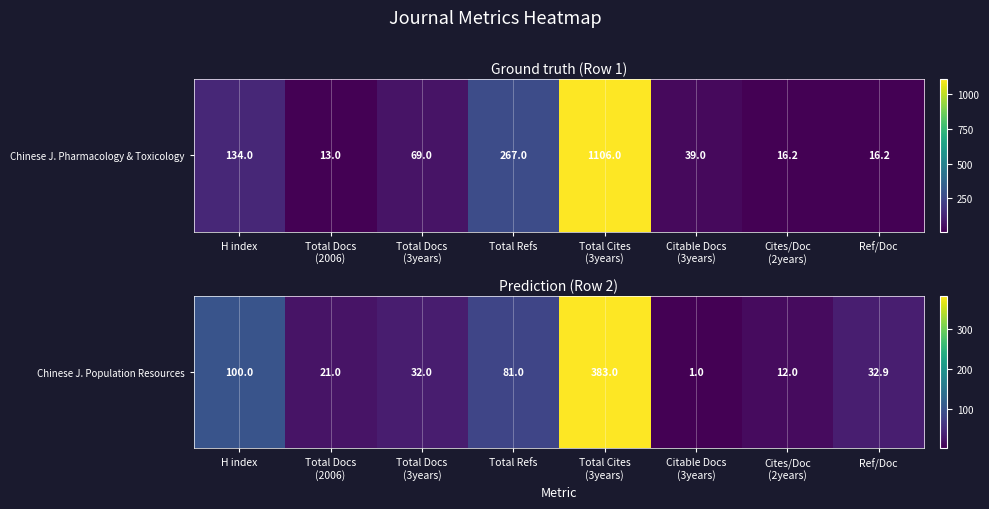

Is it true that the value at Cites/Doc
(2years) is 2.6?

False